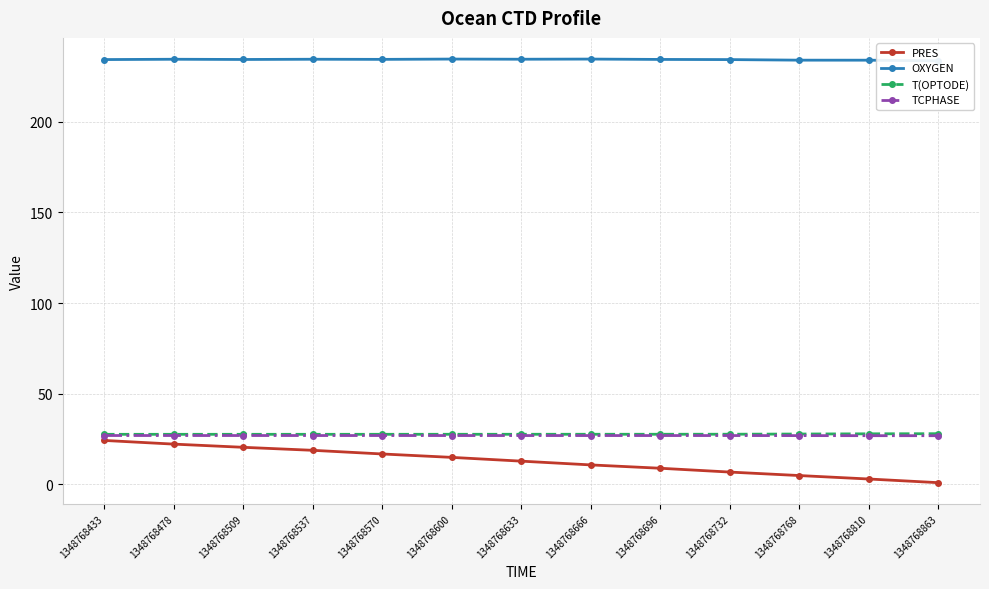

At how many categories does at least one series exceed 97?

13